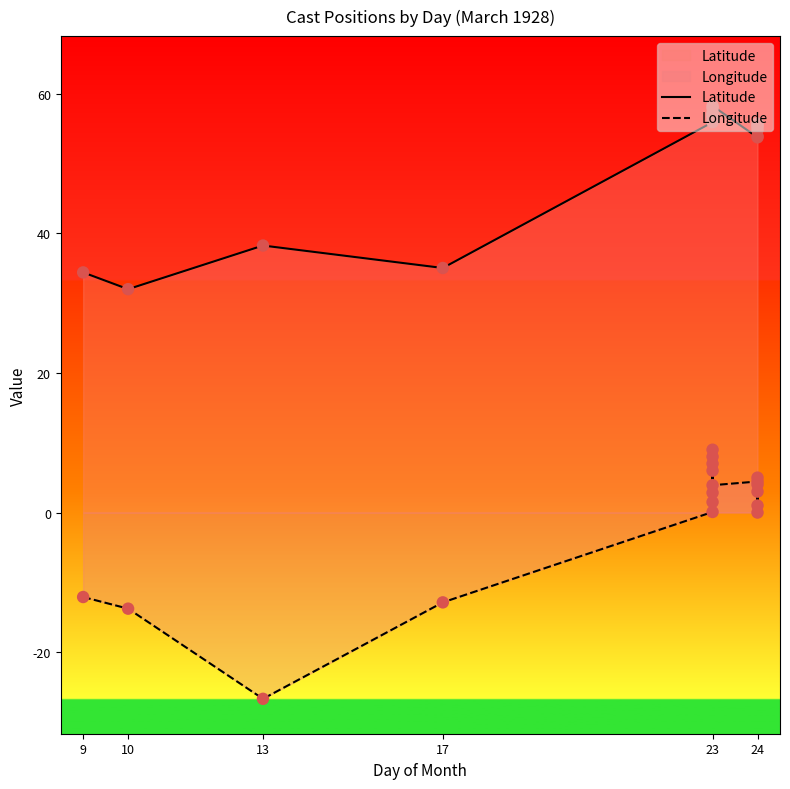

Which series has the largest total across all categories?

Latitude